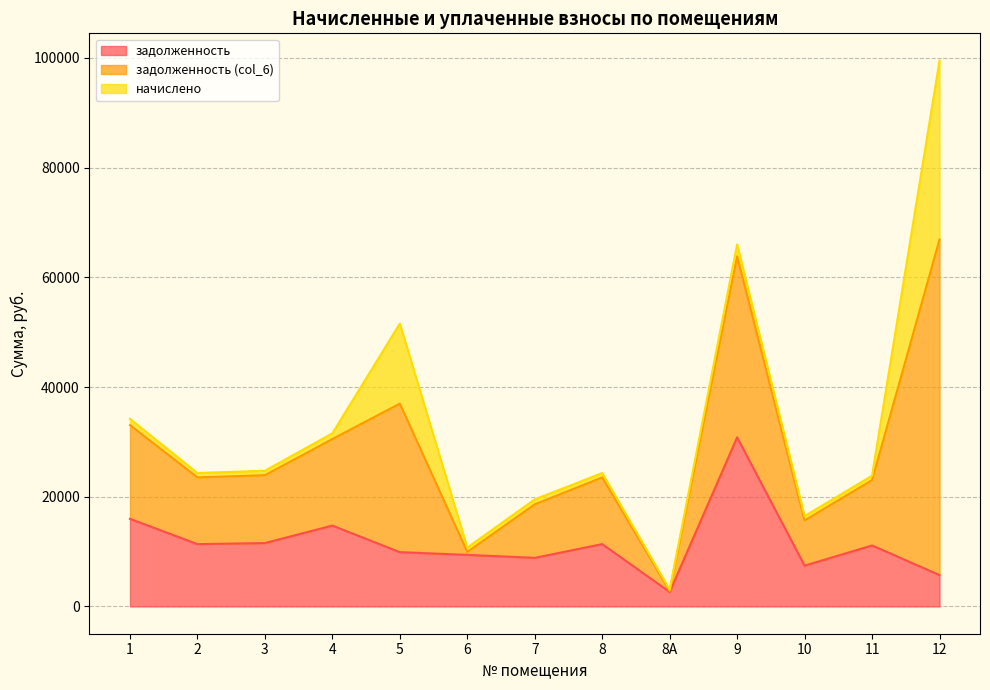

The value of задолженность at 3 is 11553.5. True or false?

True